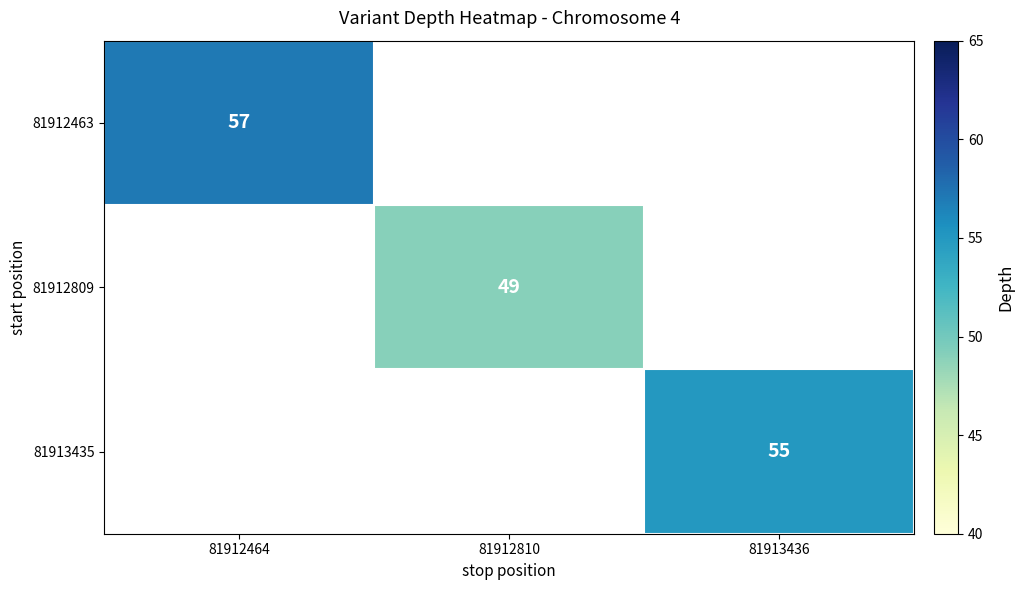

True or false: 81912809 has a value of 79 at 81912810.

False